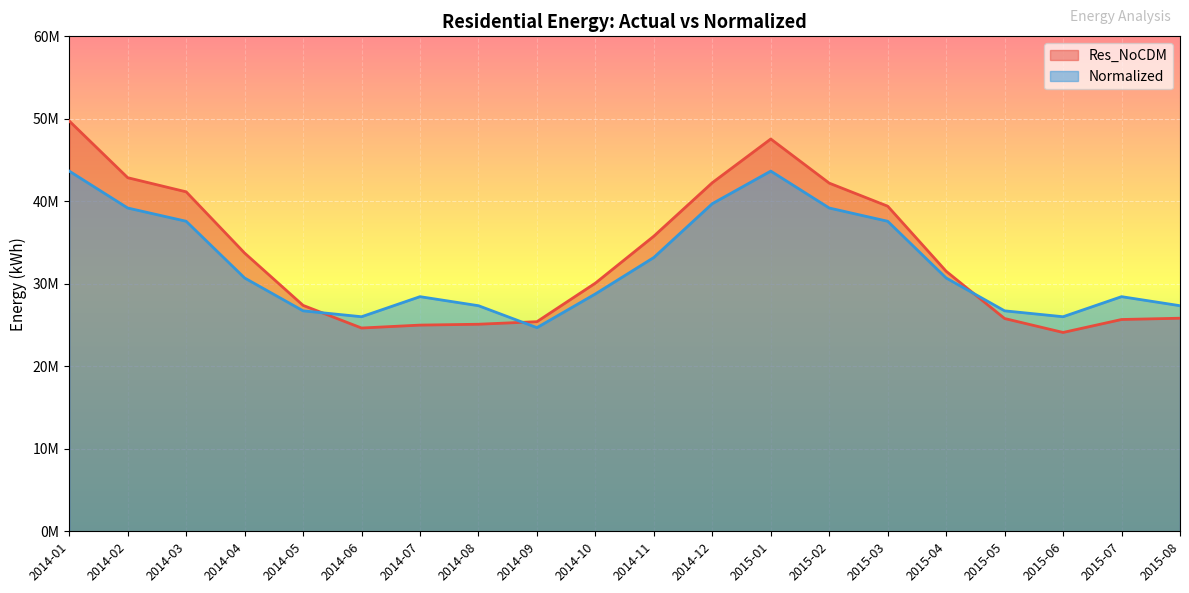

Does the chart display data point markers on the line(s)?

No